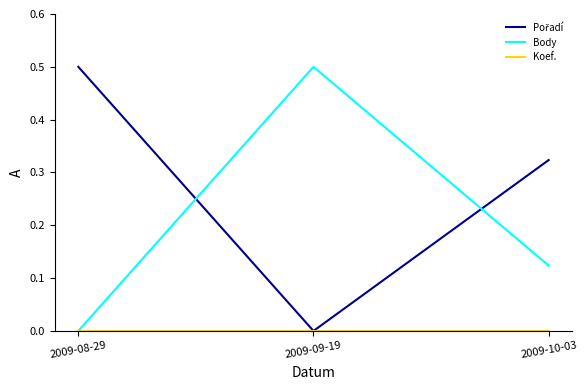

What position from the right is 2009-09-19?

2